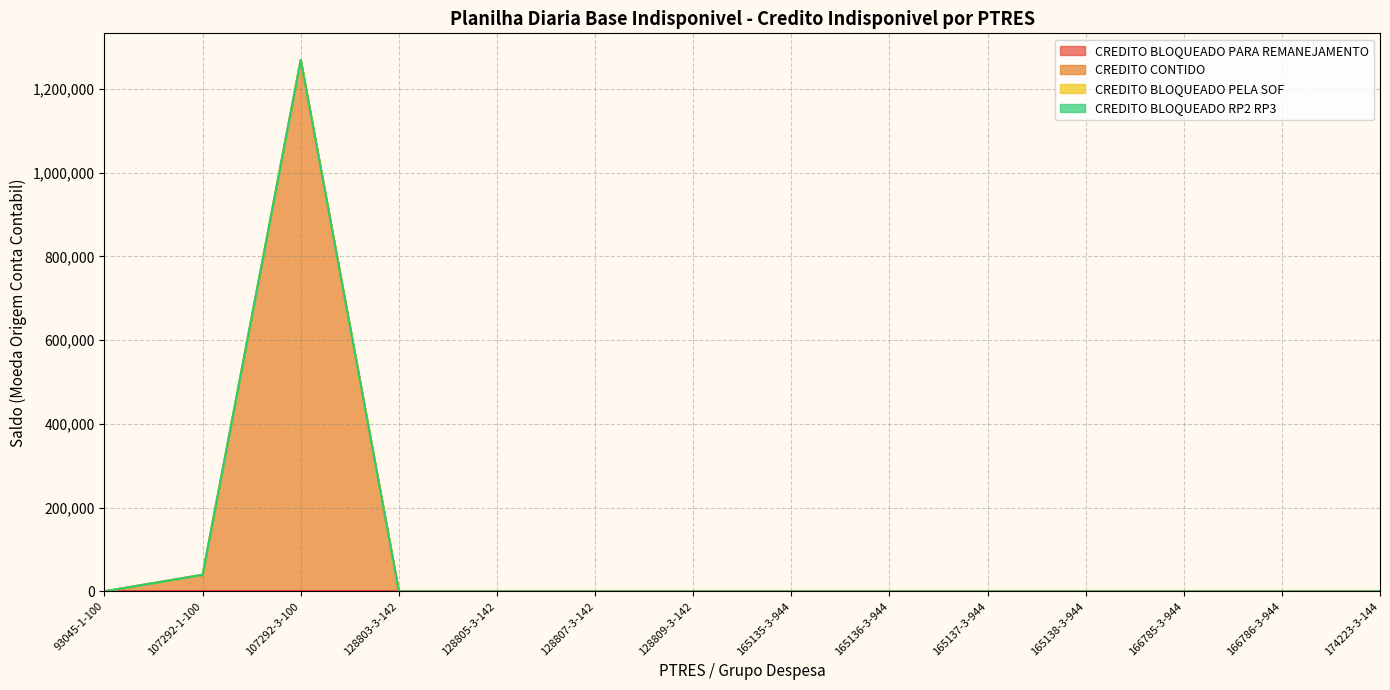

Reading left to right, what are all the values shown in this chart?

CREDITO BLOQUEADO PARA REMANEJAMENTO: 93045-1-100=0	107292-1-100=0	107292-3-100=0	128803-3-142=0	128805-3-142=0	128807-3-142=0	128809-3-142=0	165135-3-944=0	165136-3-944=0	165137-3-944=0	165138-3-944=0	166785-3-944=0	166786-3-944=0	174223-3-144=0
CREDITO CONTIDO: 93045-1-100=0	107292-1-100=39645	107292-3-100=1269053	128803-3-142=0	128805-3-142=0	128807-3-142=0	128809-3-142=0	165135-3-944=0	165136-3-944=0	165137-3-944=0	165138-3-944=0	166785-3-944=0	166786-3-944=0	174223-3-144=0
CREDITO BLOQUEADO PELA SOF: 93045-1-100=0	107292-1-100=0	107292-3-100=0	128803-3-142=0	128805-3-142=0	128807-3-142=0	128809-3-142=0	165135-3-944=0	165136-3-944=0	165137-3-944=0	165138-3-944=0	166785-3-944=0	166786-3-944=0	174223-3-144=0
CREDITO BLOQUEADO RP2 RP3: 93045-1-100=0	107292-1-100=0	107292-3-100=0	128803-3-142=0	128805-3-142=0	128807-3-142=0	128809-3-142=0	165135-3-944=0	165136-3-944=0	165137-3-944=0	165138-3-944=0	166785-3-944=0	166786-3-944=0	174223-3-144=0